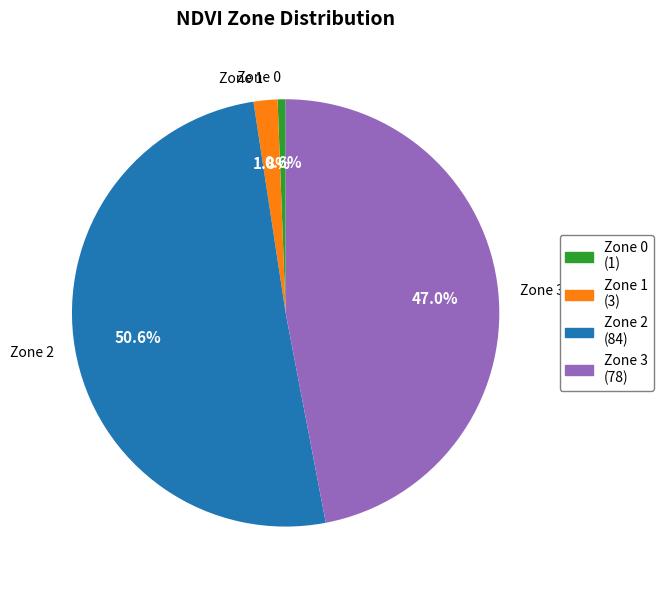

Is it true that Zone 1 is 2% of the pie?

True